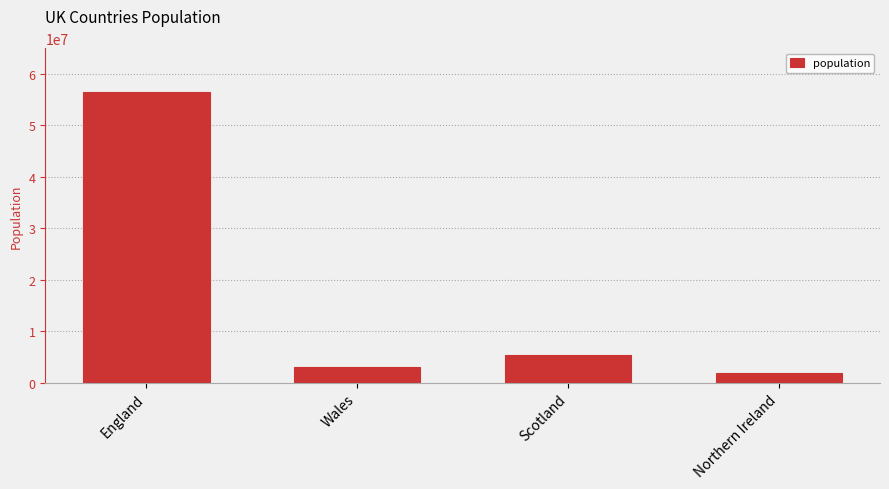

The chart shows a value of 56489800 at England. True or false?

True